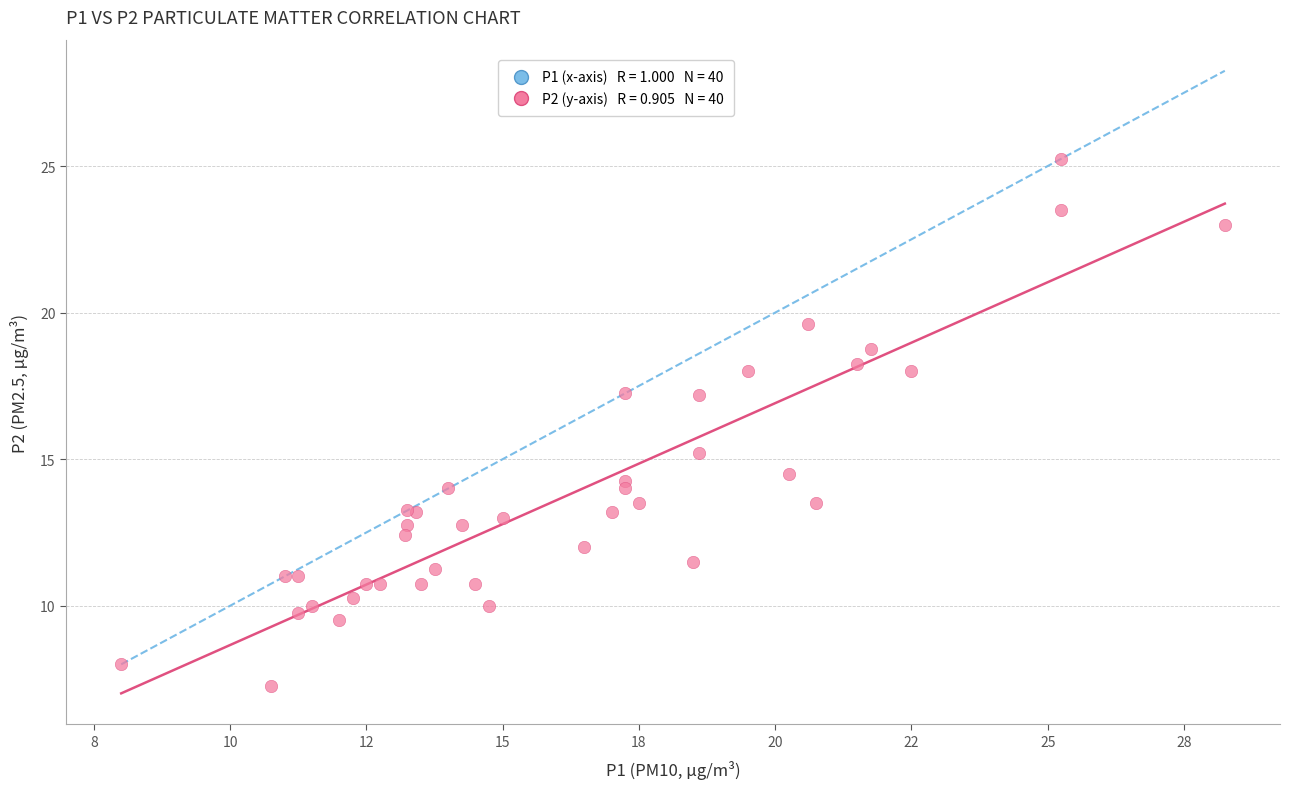

What Y value in the scatter plot is closest to 16?

15.2